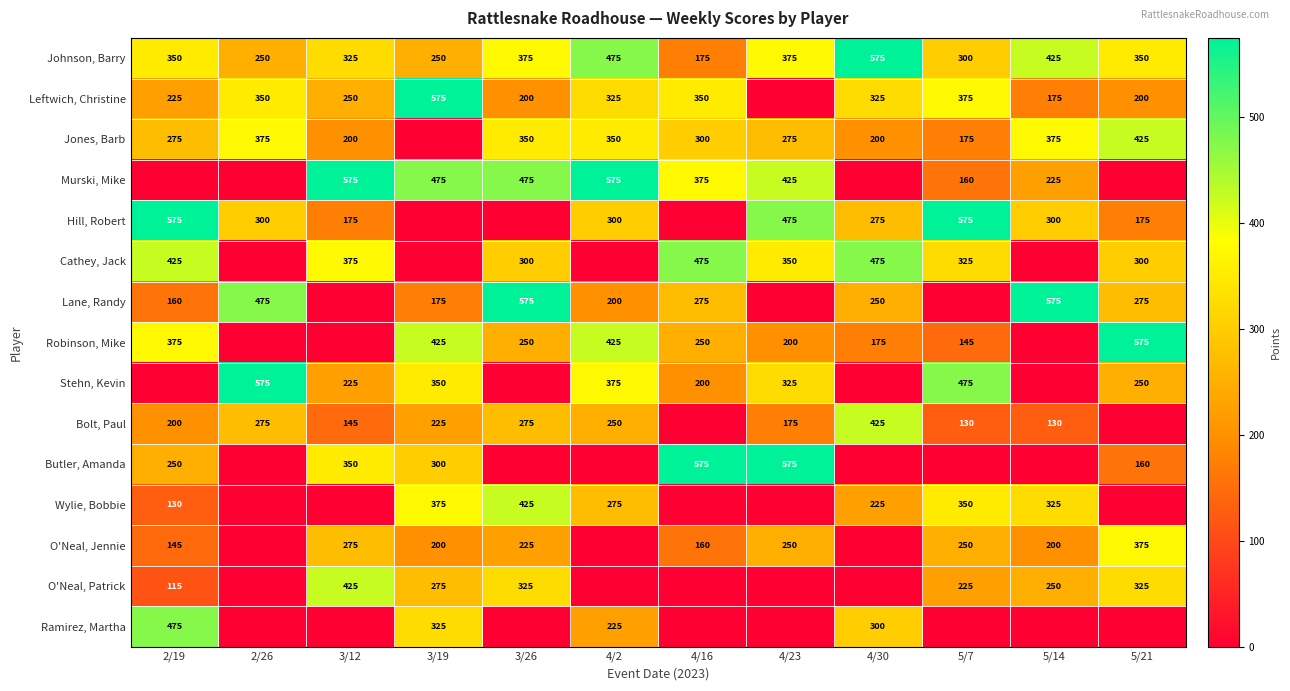

At how many categories does at least one series exceed 107?

12